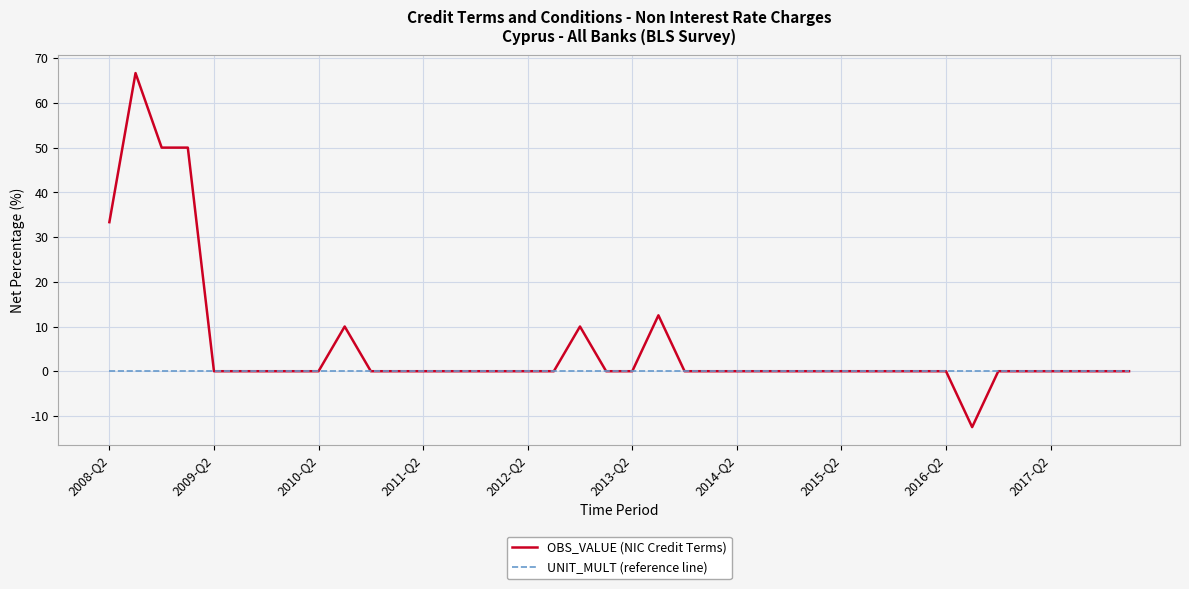

Reading left to right, transcribe all the data shown in this chart.

OBS_VALUE (NIC Credit Terms): 33.3	66.7	50.0	50.0	0.0	0.0	0.0	0.0	0.0	10.0	0.0	0.0	0.0	0.0	0.0	0.0	0.0	0.0	10.0	0.0	0.0	12.5	0.0	0.0	0.0	0.0	0.0	0.0	0.0	0.0	0.0	0.0	0.0	-12.5	0.0	0.0	0.0	0.0	0.0	0.0
UNIT_MULT (reference line): 0.0	0.0	0.0	0.0	0.0	0.0	0.0	0.0	0.0	0.0	0.0	0.0	0.0	0.0	0.0	0.0	0.0	0.0	0.0	0.0	0.0	0.0	0.0	0.0	0.0	0.0	0.0	0.0	0.0	0.0	0.0	0.0	0.0	0.0	0.0	0.0	0.0	0.0	0.0	0.0